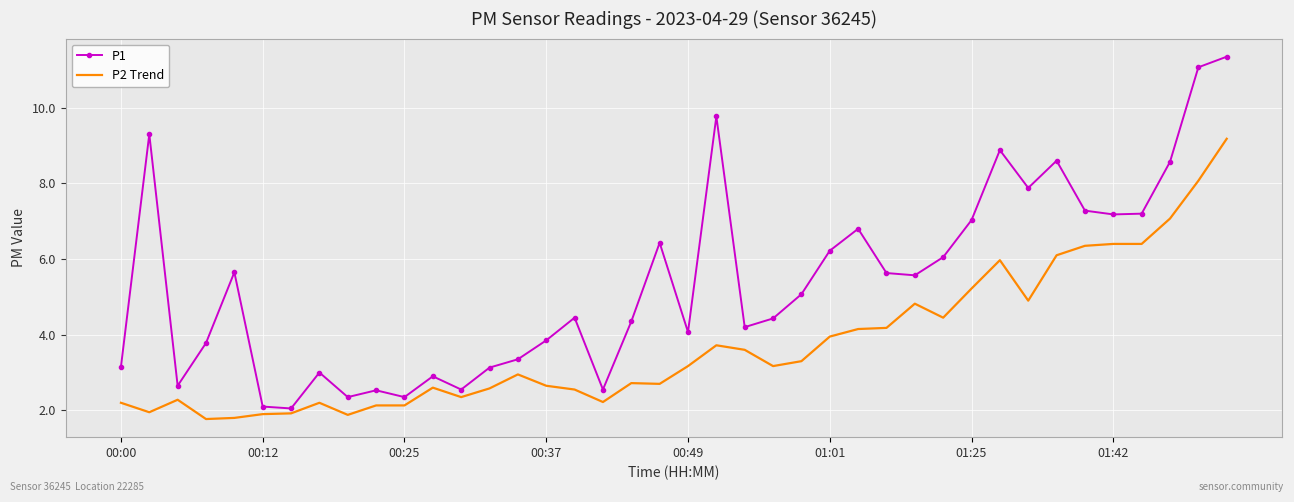

At how many categories does at least one series exceed 4?

25